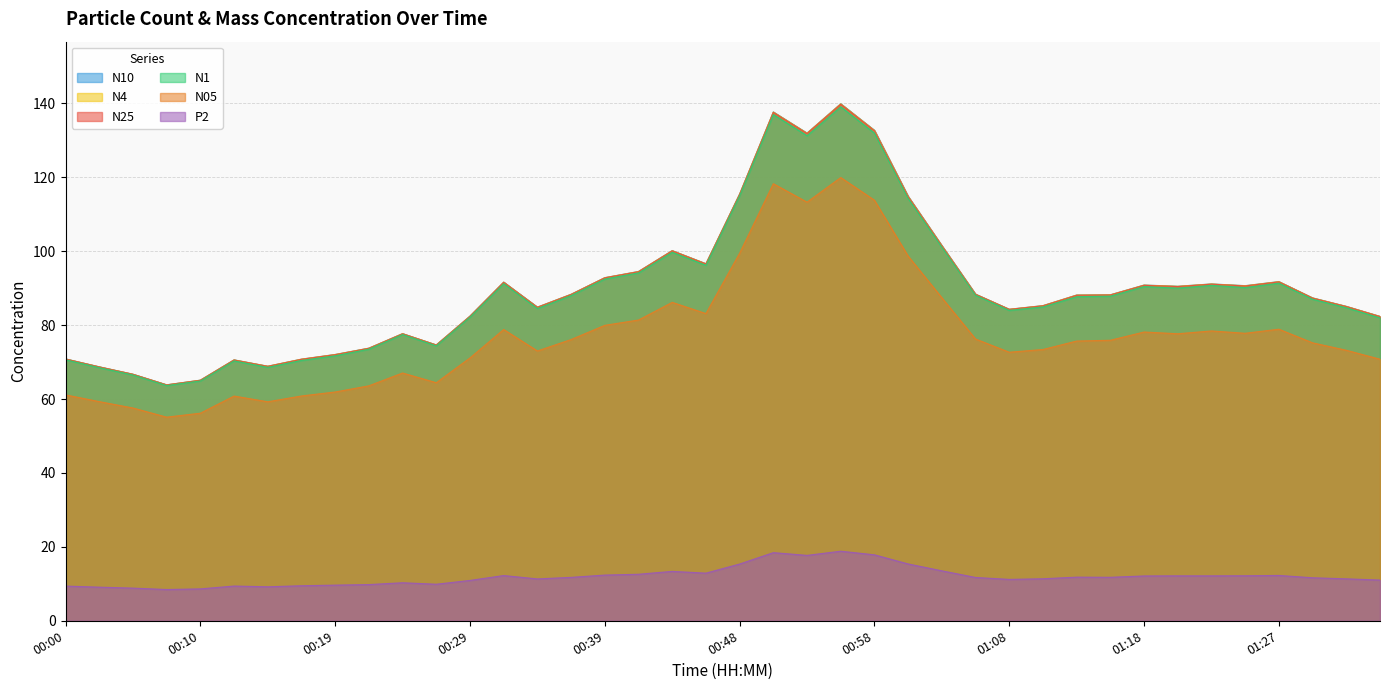

What is the label of the 9th point from the left?

00:19